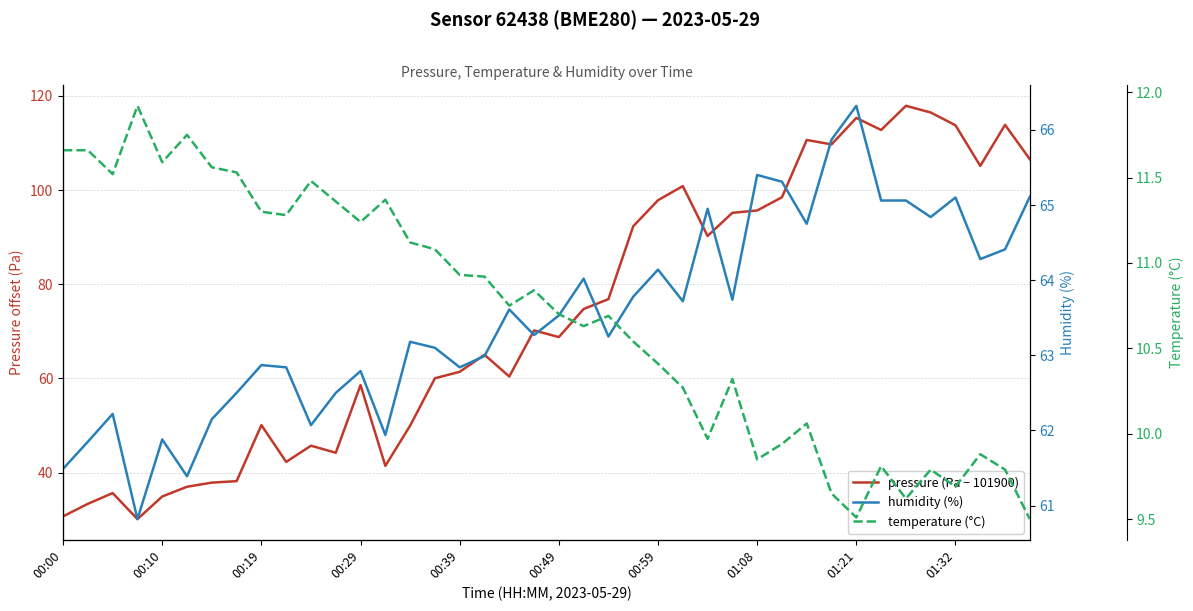

What is the sum of all temperature (°C) values?

427.5